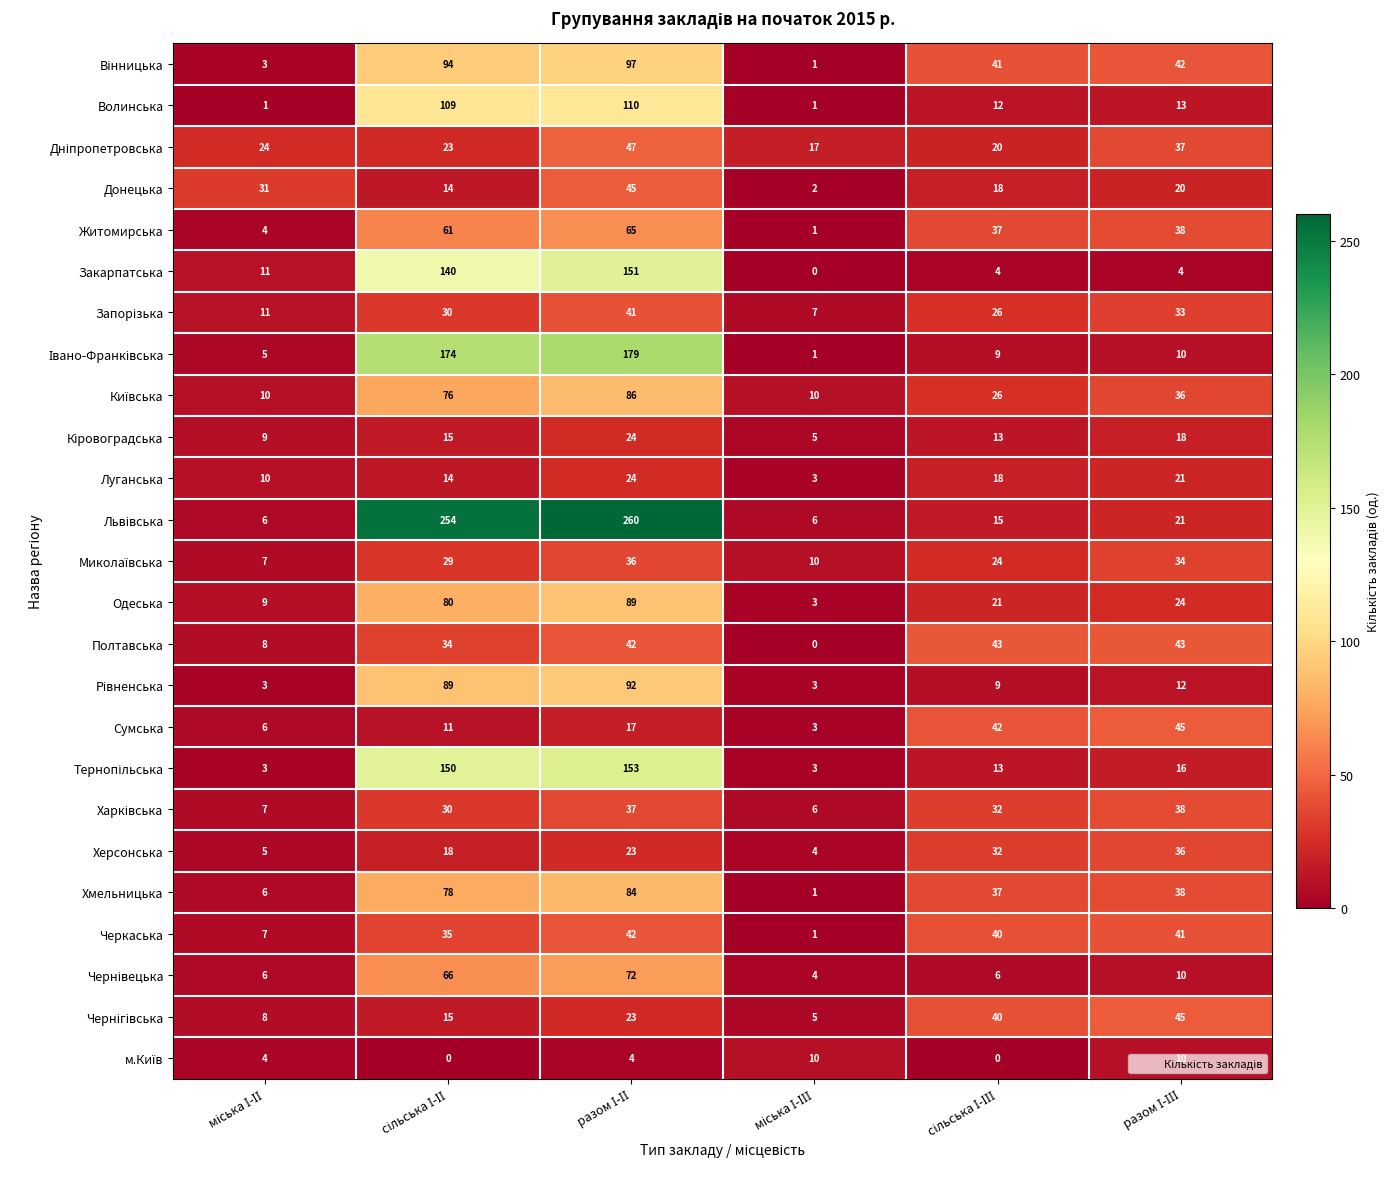

What is the greatest value displayed?

260